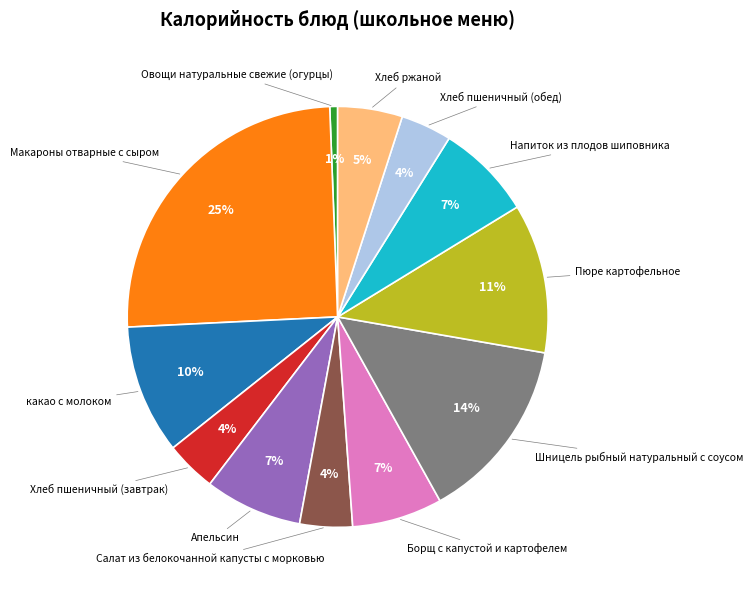

To the nearest percent, what is the average slice percentage?

8%